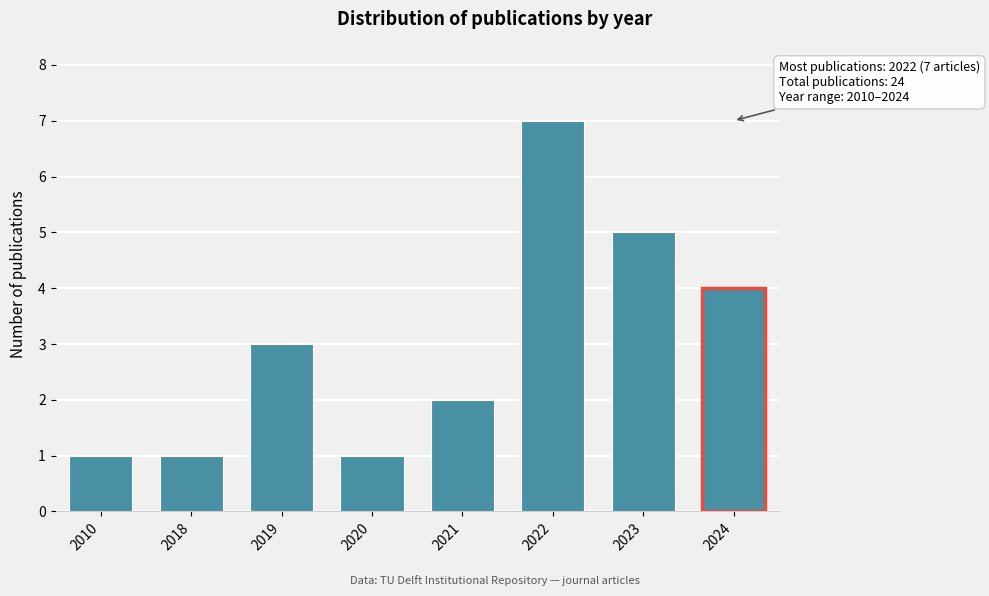

Reading left to right, transcribe all the data shown in this chart.

1	1	3	1	2	7	5	4